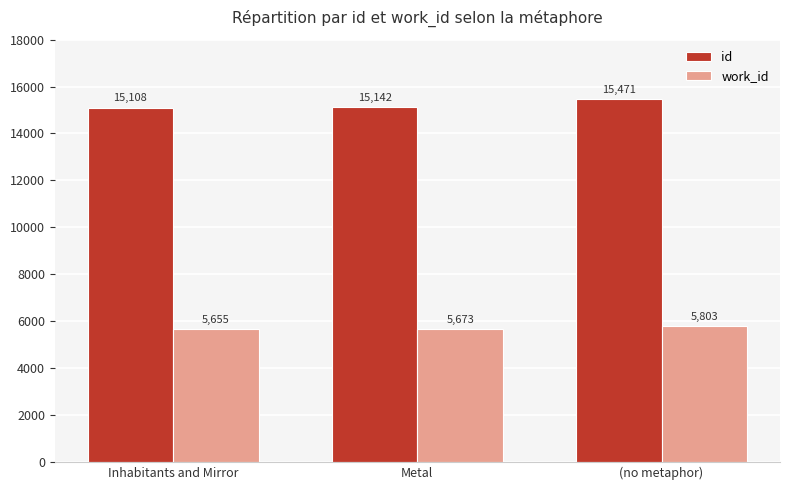

What is the value of the work_id bar at the 2nd from the left?

5673